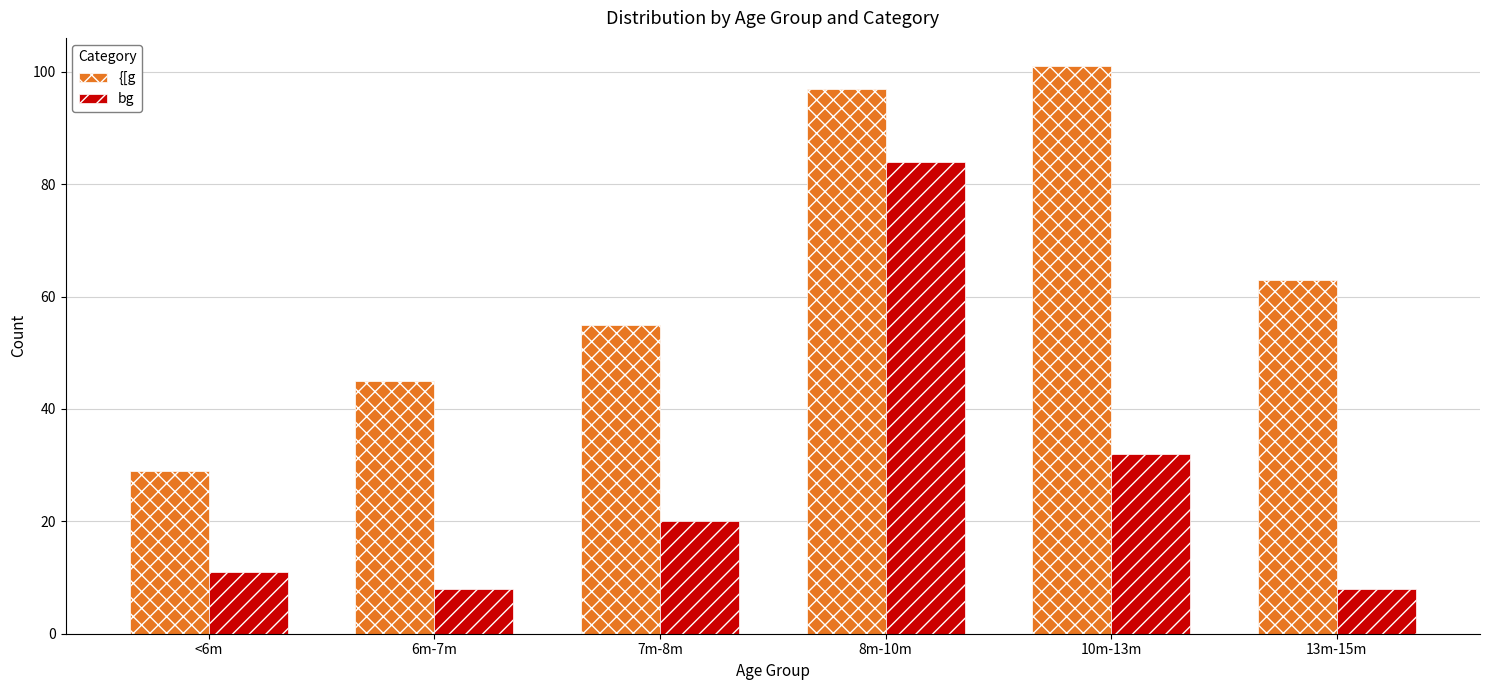

What is the minimum value shown in the chart?

8